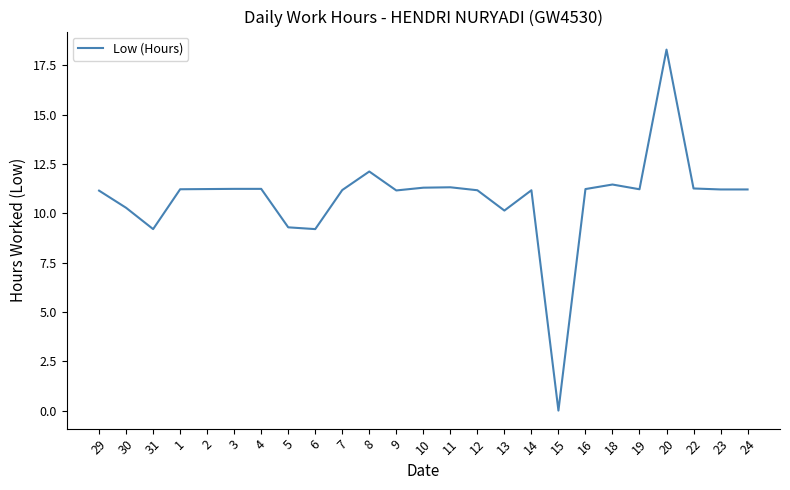

How many positive values are there?

24